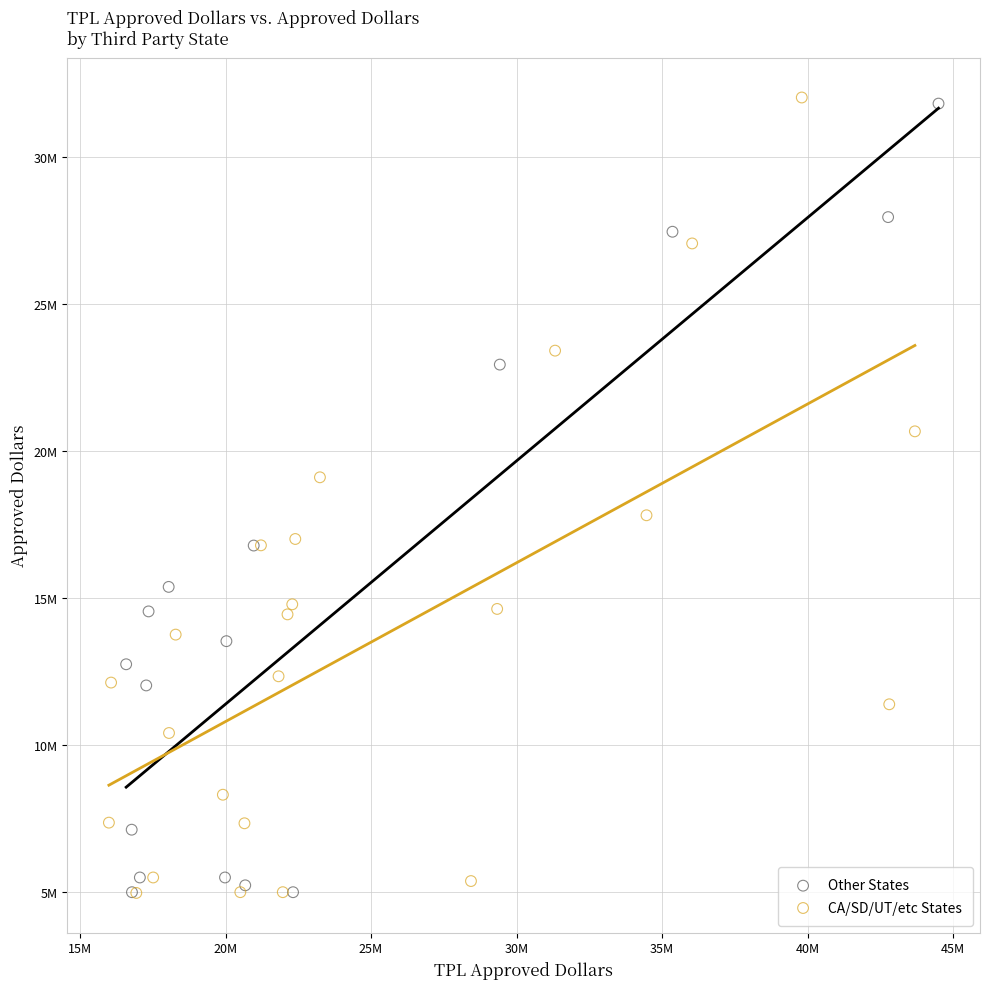

What are all the series names shown in the legend?

Other States, CA/SD/UT/etc States